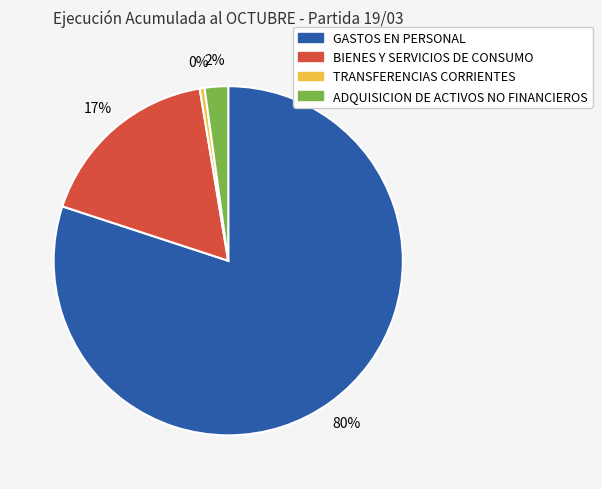

How many segments does this pie chart have?

4